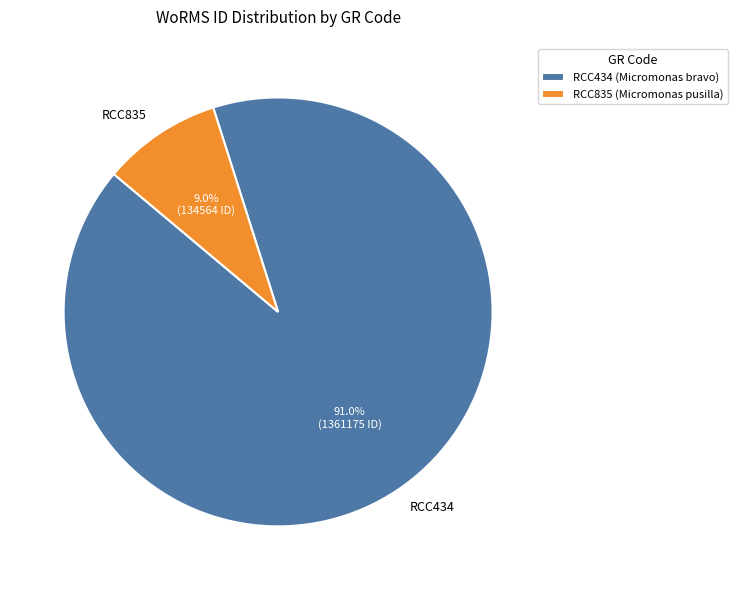

The RCC434 slice represents 91% of the pie. True or false?

True